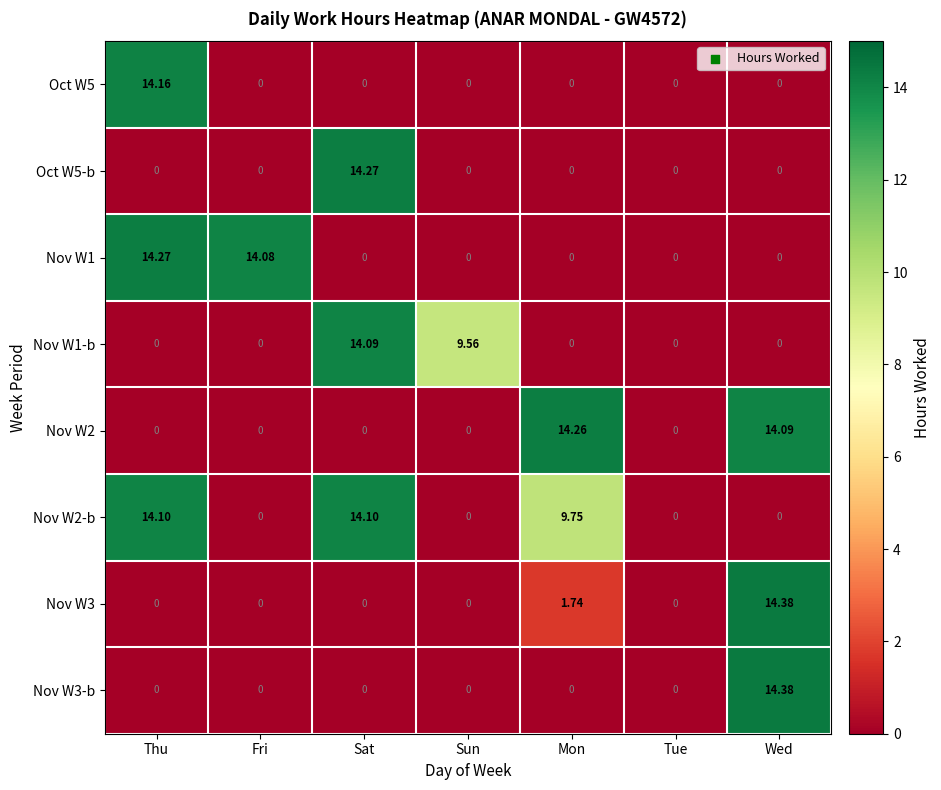

Where is Nov W1-b nearest to the value 7?

Sun